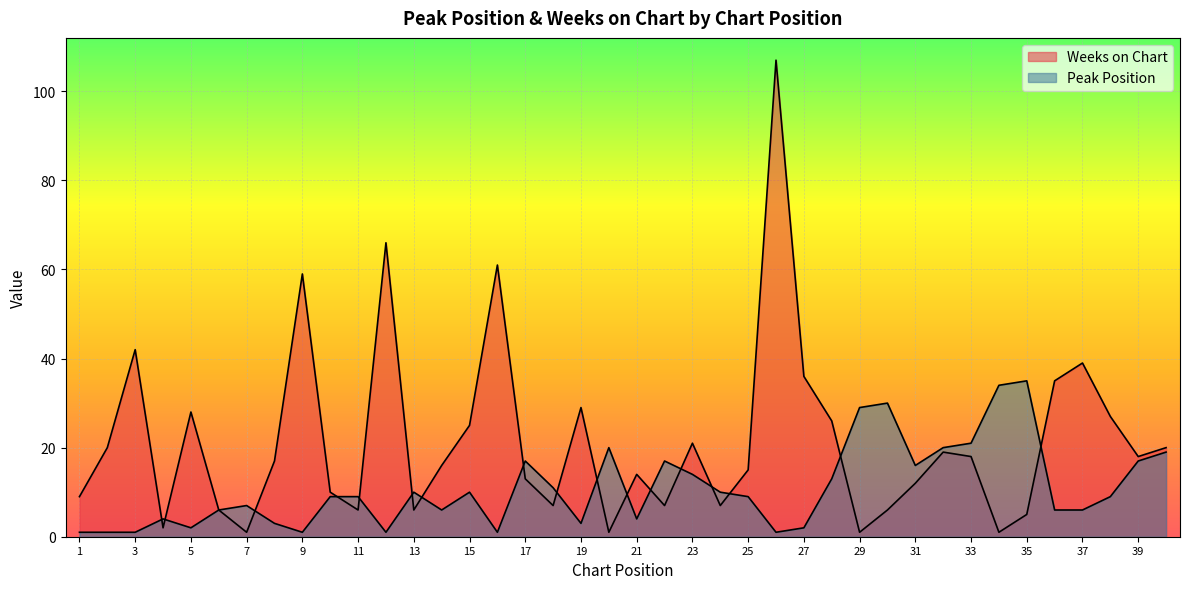

What value does the Weeks on Chart series have at 19, to the nearest 50?

50